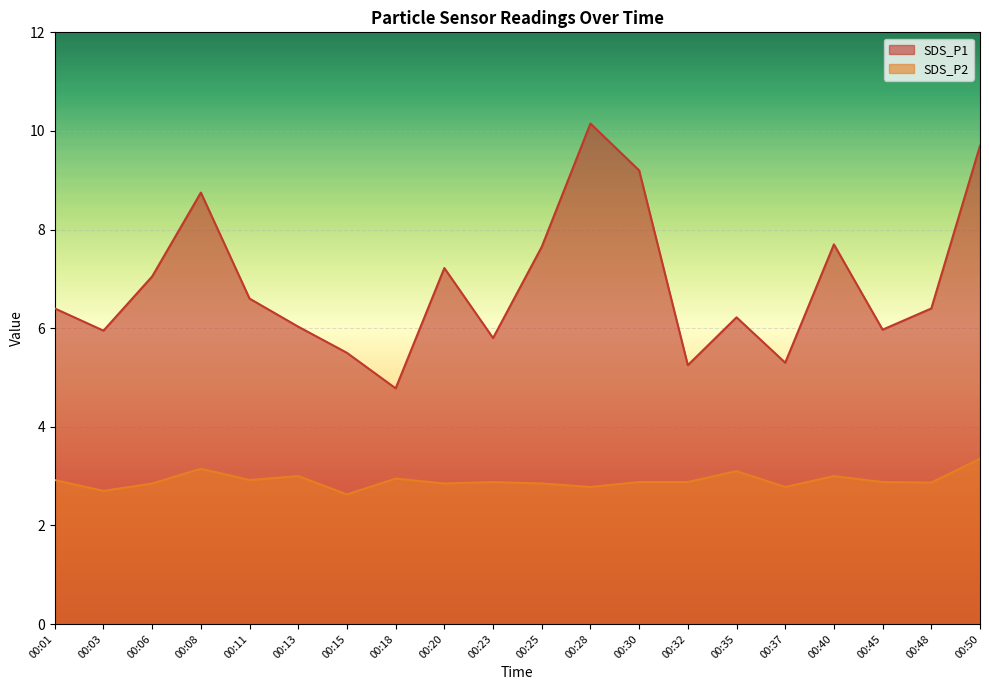

Where is the first local minimum for SDS_P1?

00:03